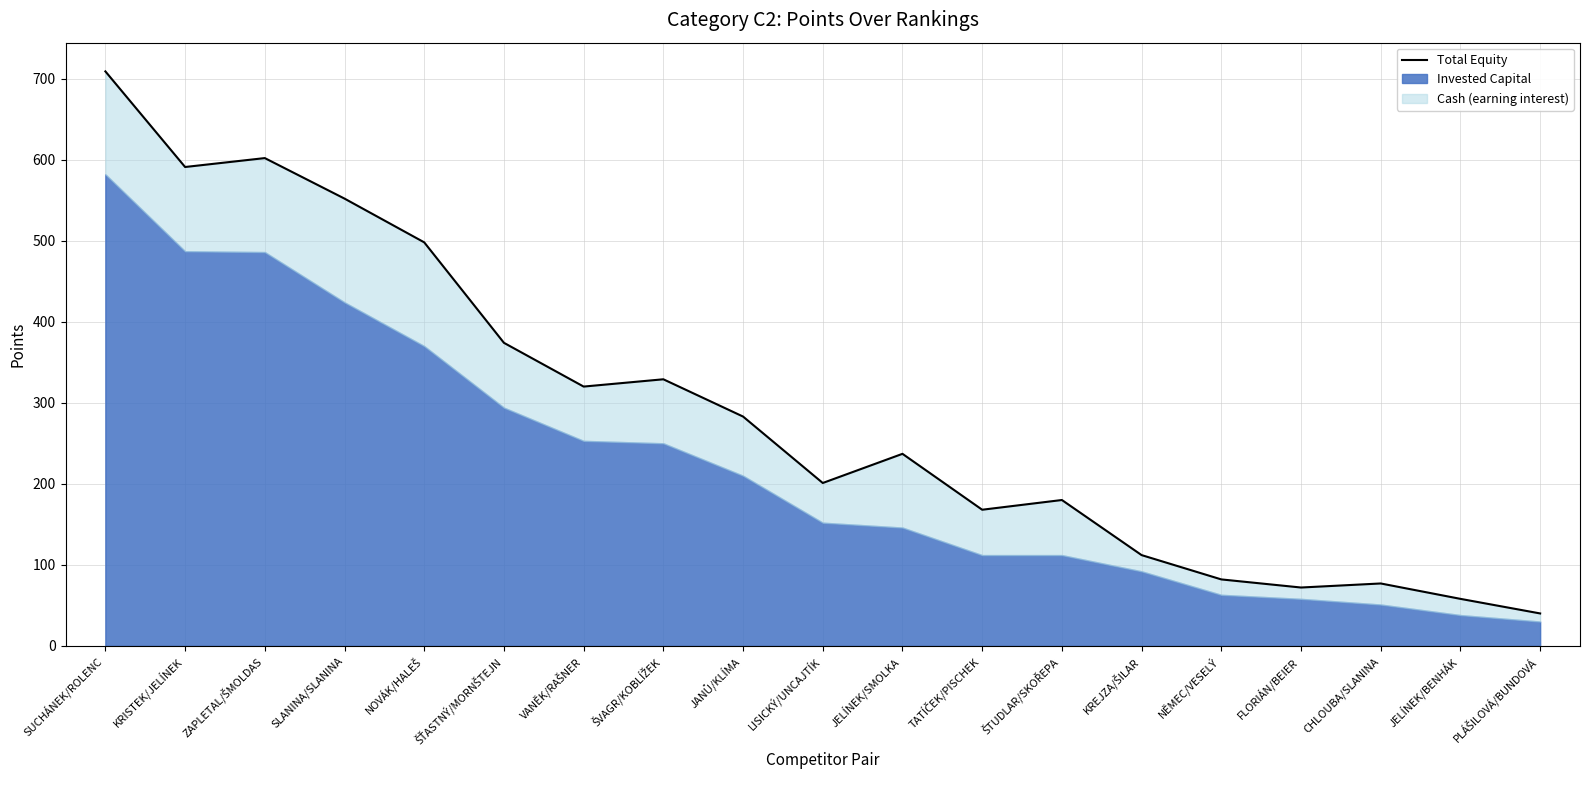

Count the number of values greater than 237.

9